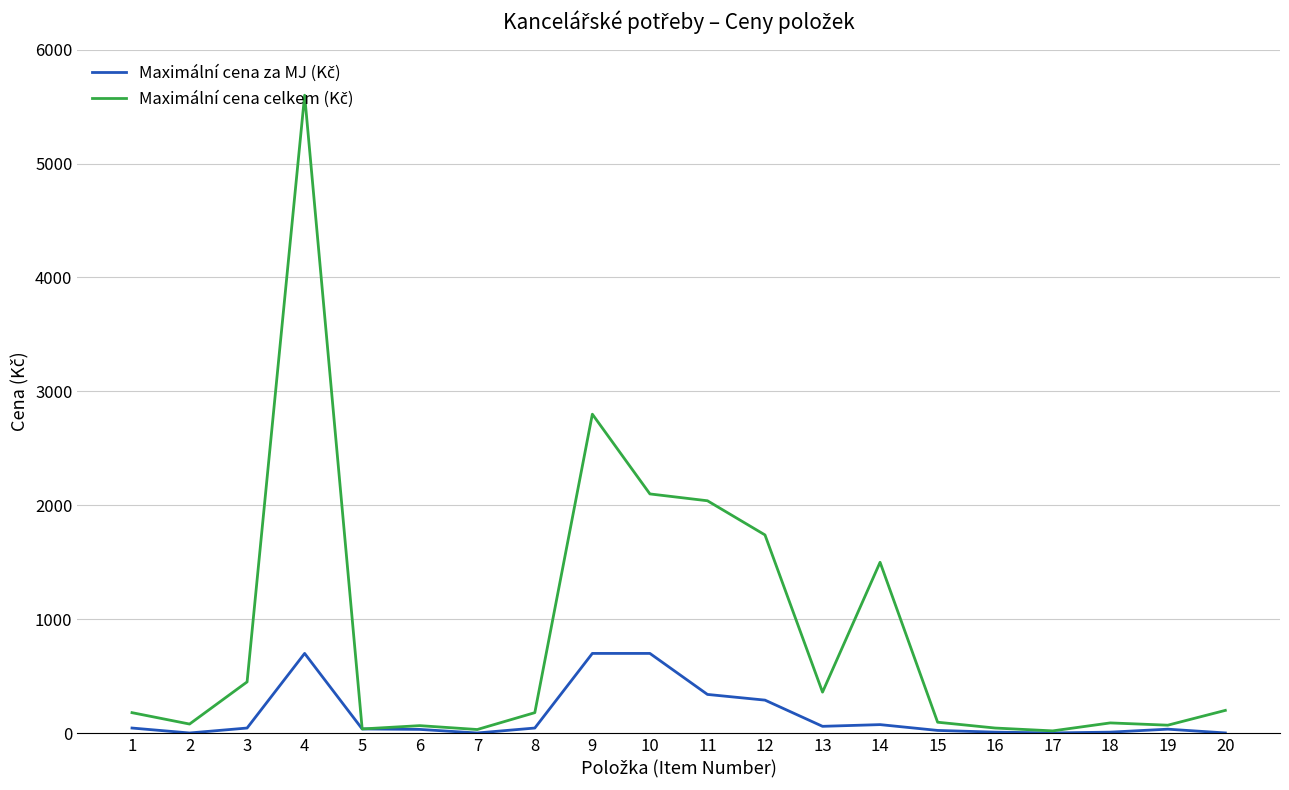

At which category is the sum across all series the highest?

4